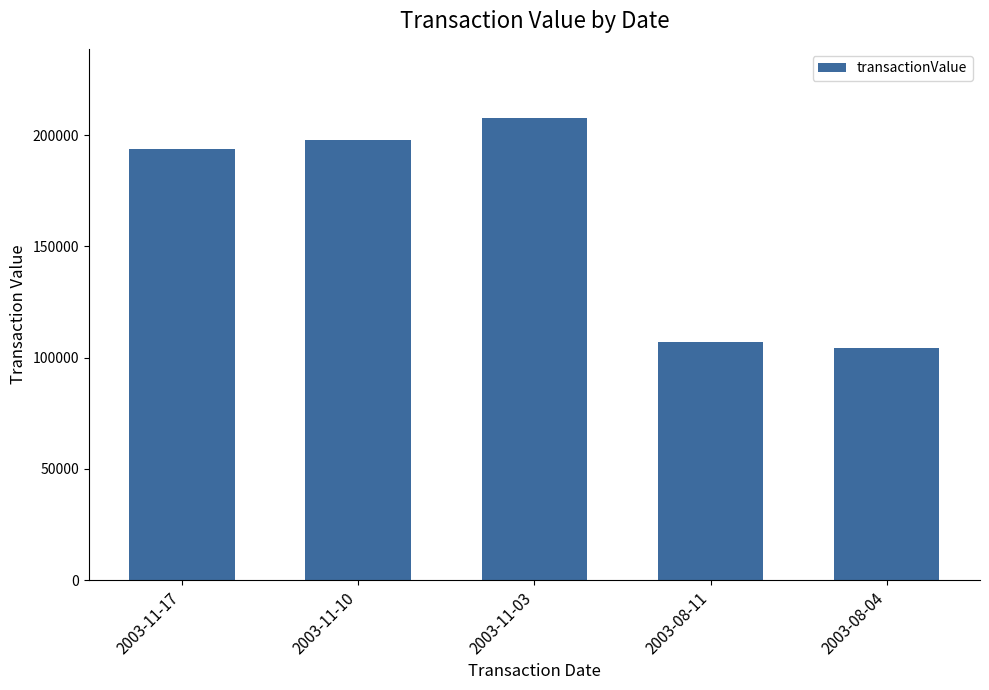

Reading right to left, list all the values displayed in this chart.

2003-08-04=104175	2003-08-11=107207	2003-11-03=207717	2003-11-10=197985	2003-11-17=193864